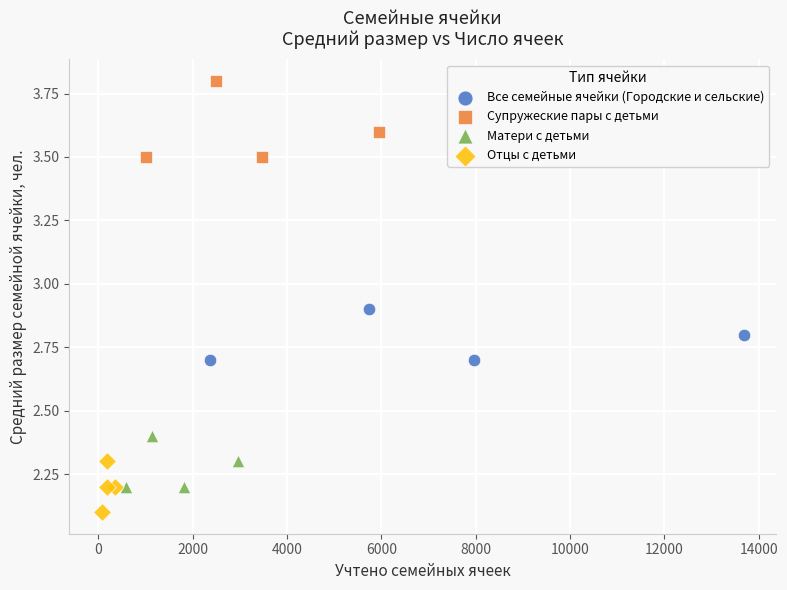

Which series contains the lowest Y value?

Отцы с детьми